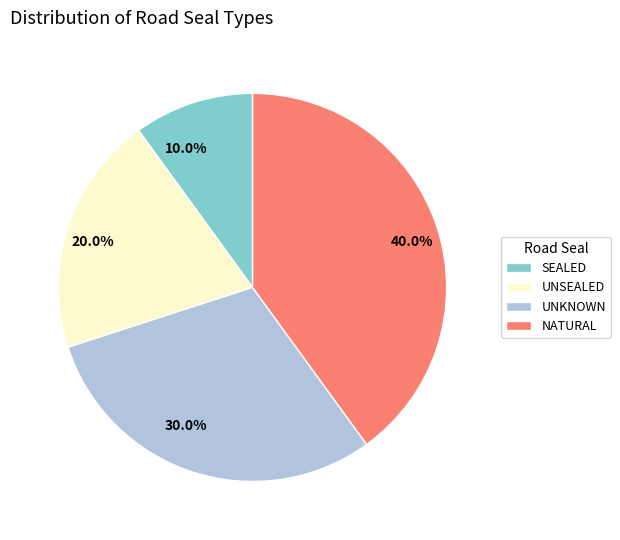

To the nearest percent, what portion does UNKNOWN represent?

30%